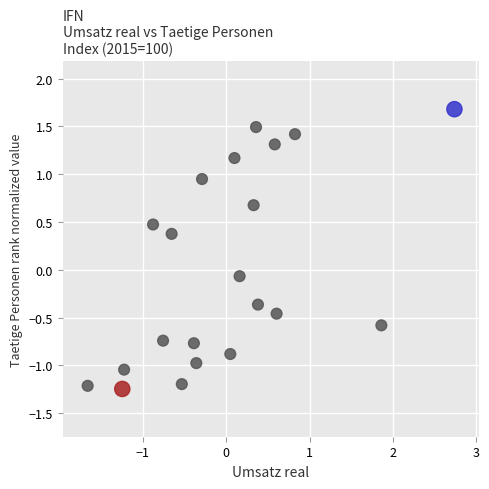

What is the range of Y values (max minus min)?

2.9